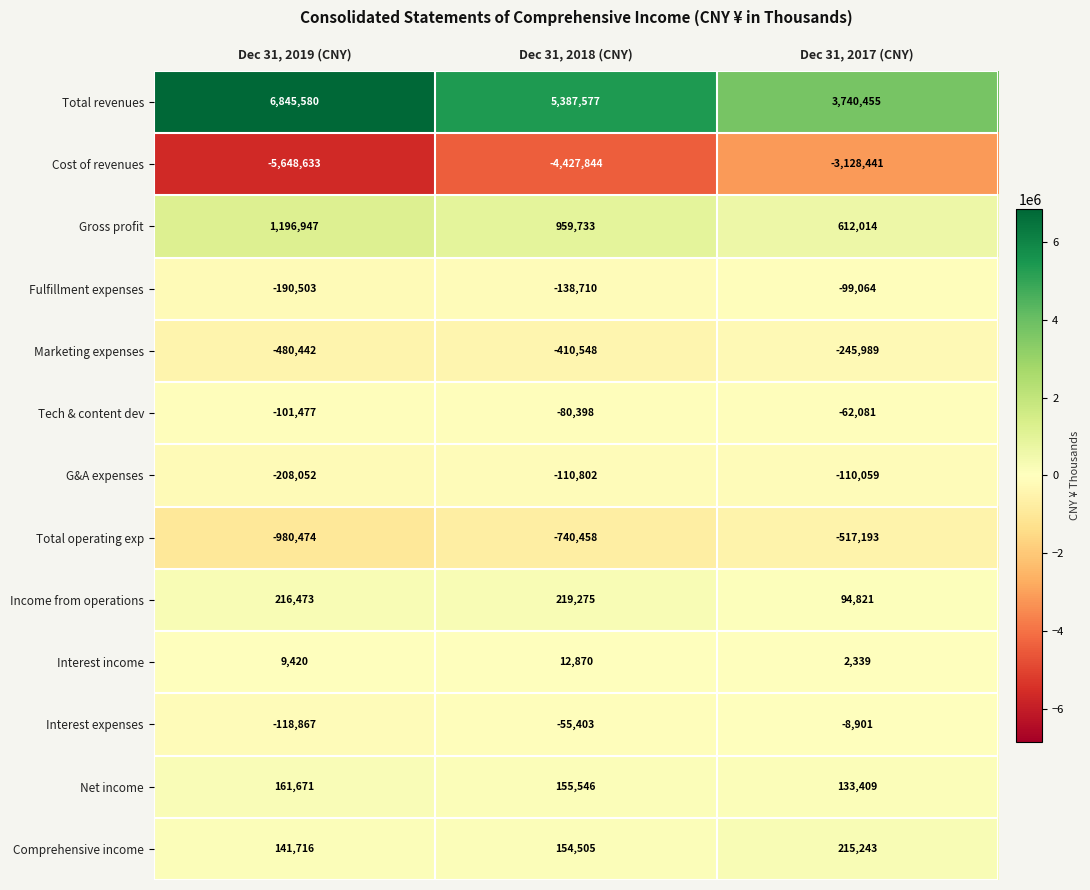

What is the difference between the maximum and second lowest values in the Total revenues series?

1458003